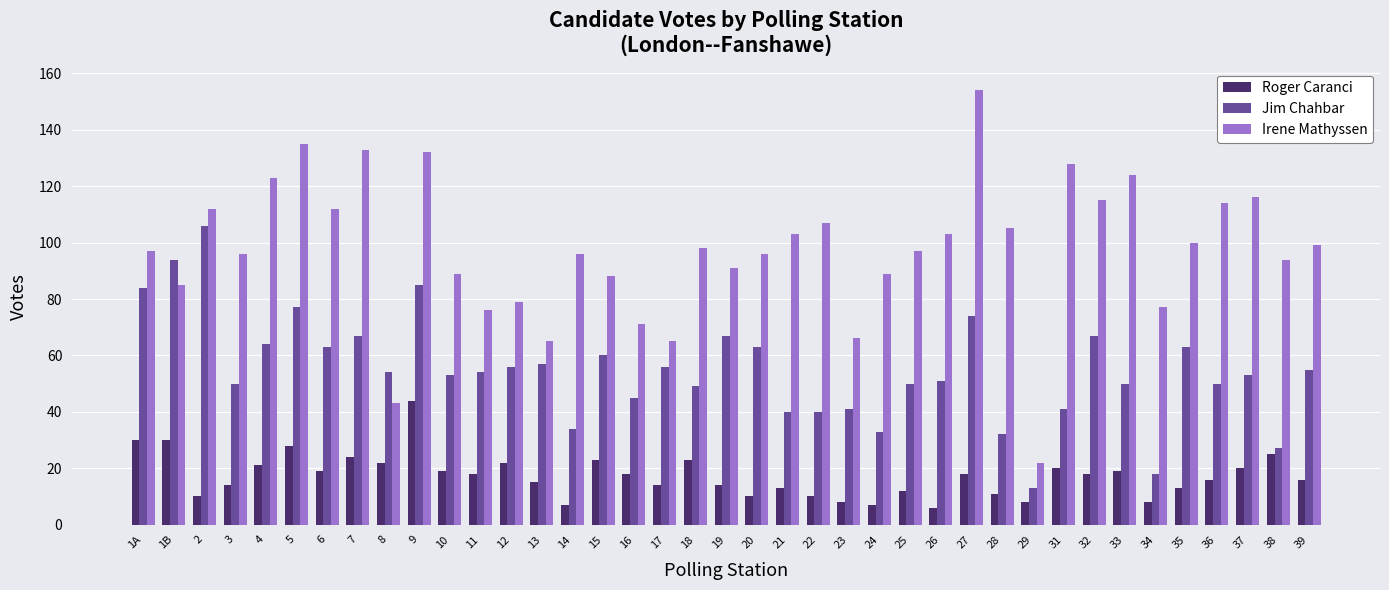

Reading left to right, transcribe all the data shown in this chart.

Roger Caranci: 30	30	10	14	21	28	19	24	22	44	19	18	22	15	7	23	18	14	23	14	10	13	10	8	7	12	6	18	11	8	20	18	19	8	13	16	20	25	16
Jim Chahbar: 84	94	106	50	64	77	63	67	54	85	53	54	56	57	34	60	45	56	49	67	63	40	40	41	33	50	51	74	32	13	41	67	50	18	63	50	53	27	55
Irene Mathyssen: 97	85	112	96	123	135	112	133	43	132	89	76	79	65	96	88	71	65	98	91	96	103	107	66	89	97	103	154	105	22	128	115	124	77	100	114	116	94	99